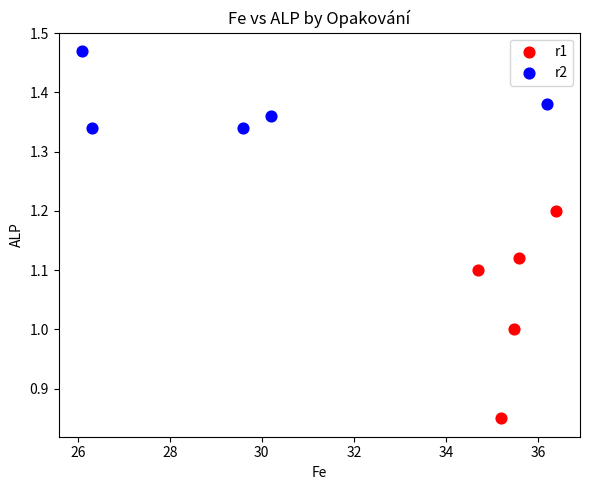

Which series contains the highest Y value?

r2